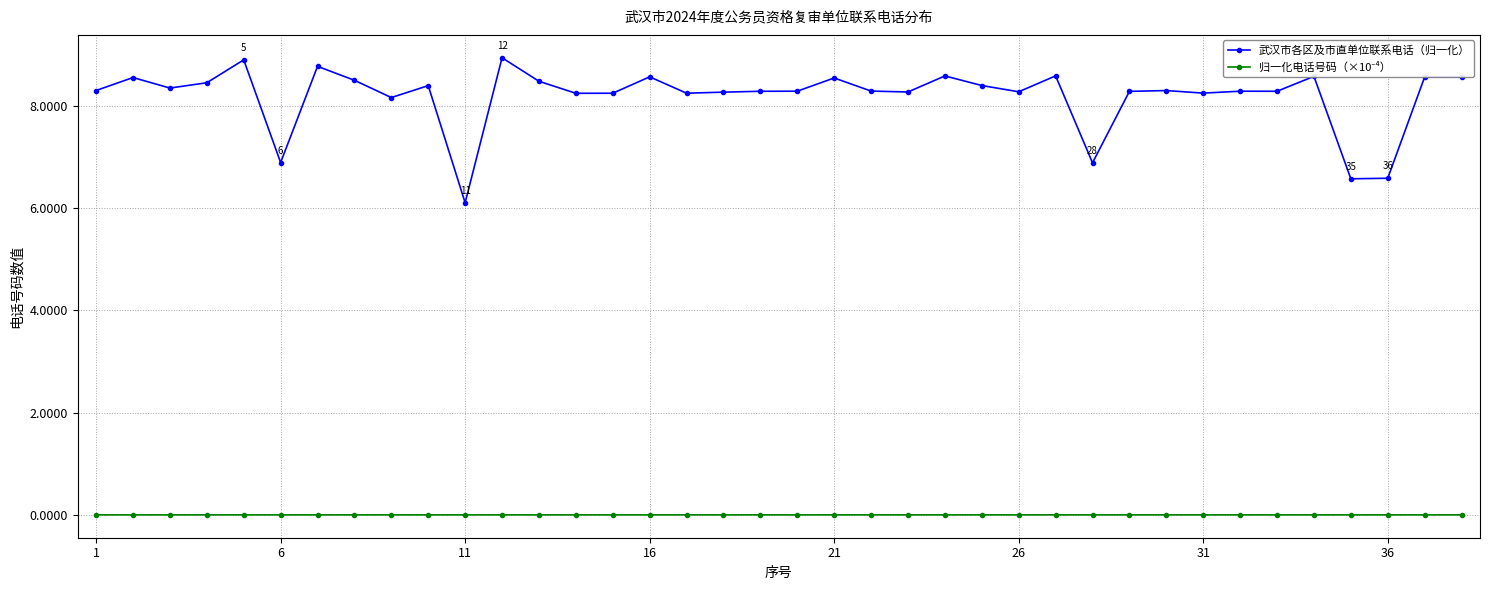

Which series has the widest spread of values?

武汉市各区及市直单位联系电话（归一化）